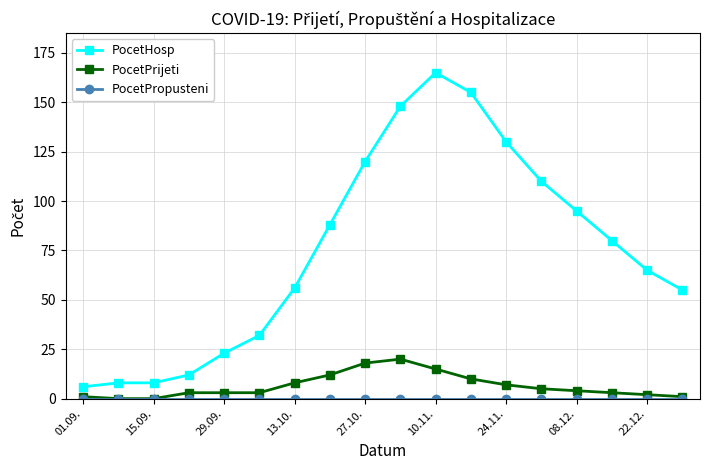

True or false: PocetHosp has more than 0 interior local peaks.

True